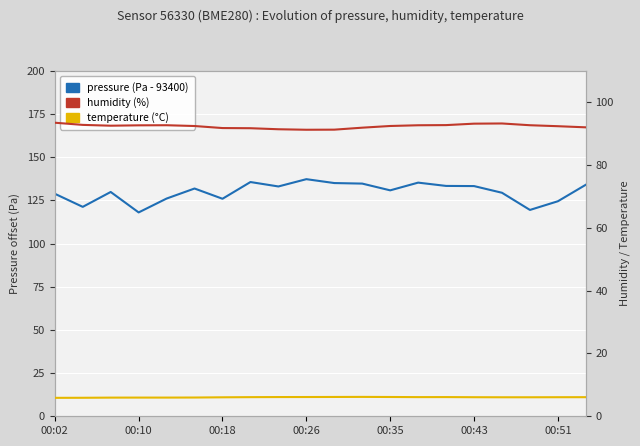

True or false: humidity and temperature cross at least once.

False